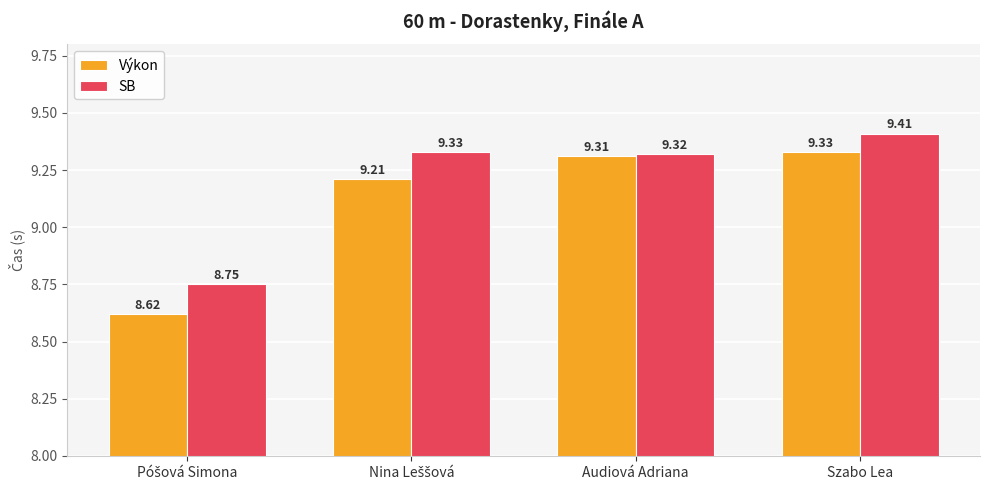

At which label does Výkon reach its peak?

Szabo Lea